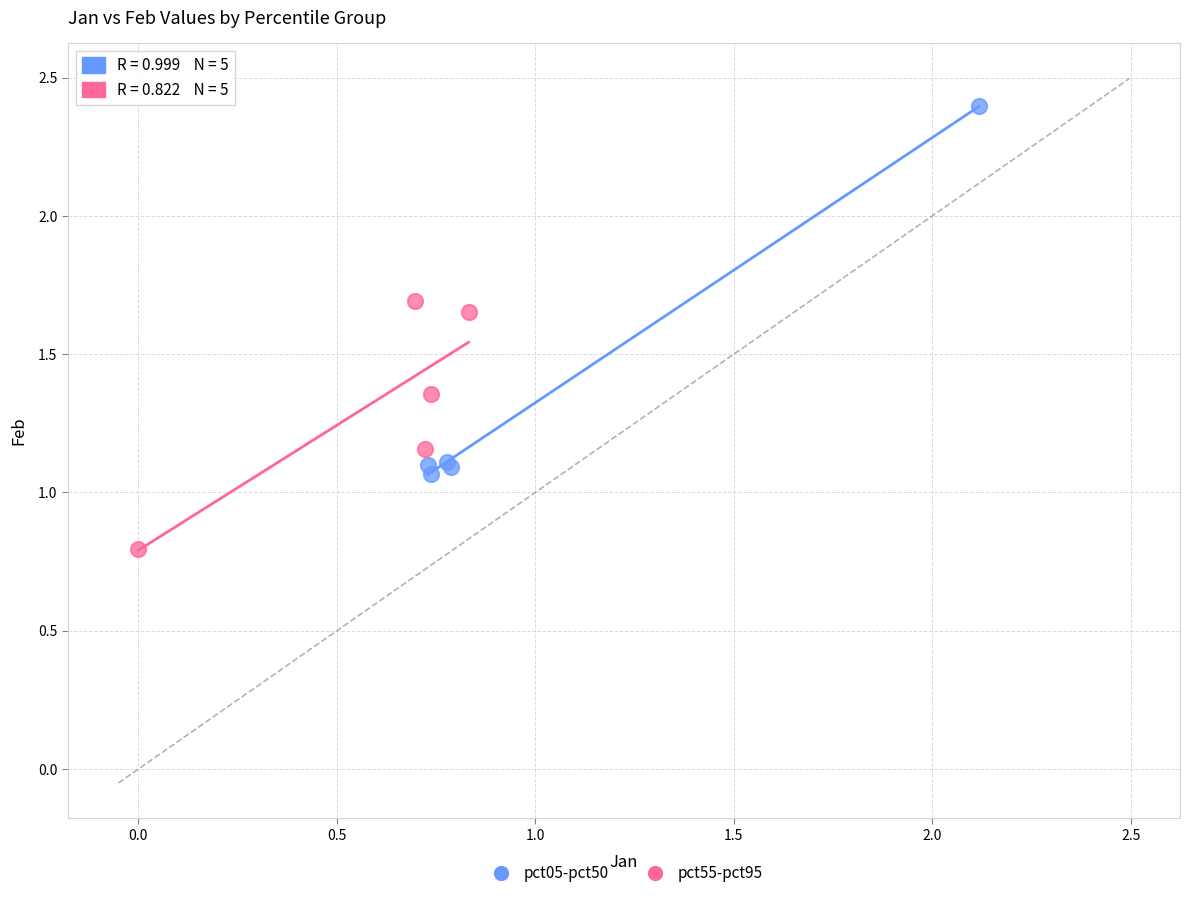

What are all the series names shown in the legend?

pct05-pct50, pct55-pct95